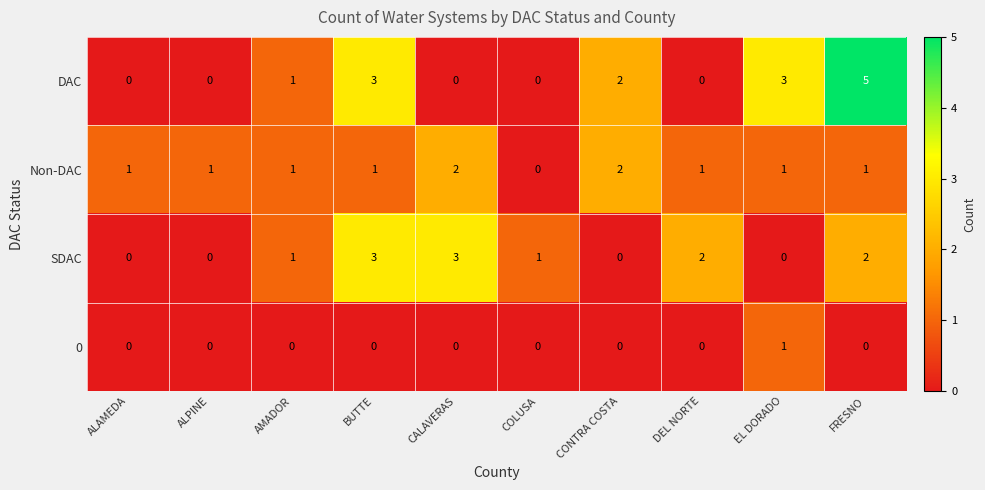

Rank the series by their maximum value, from highest to lowest.

DAC, SDAC, Non-DAC, 0